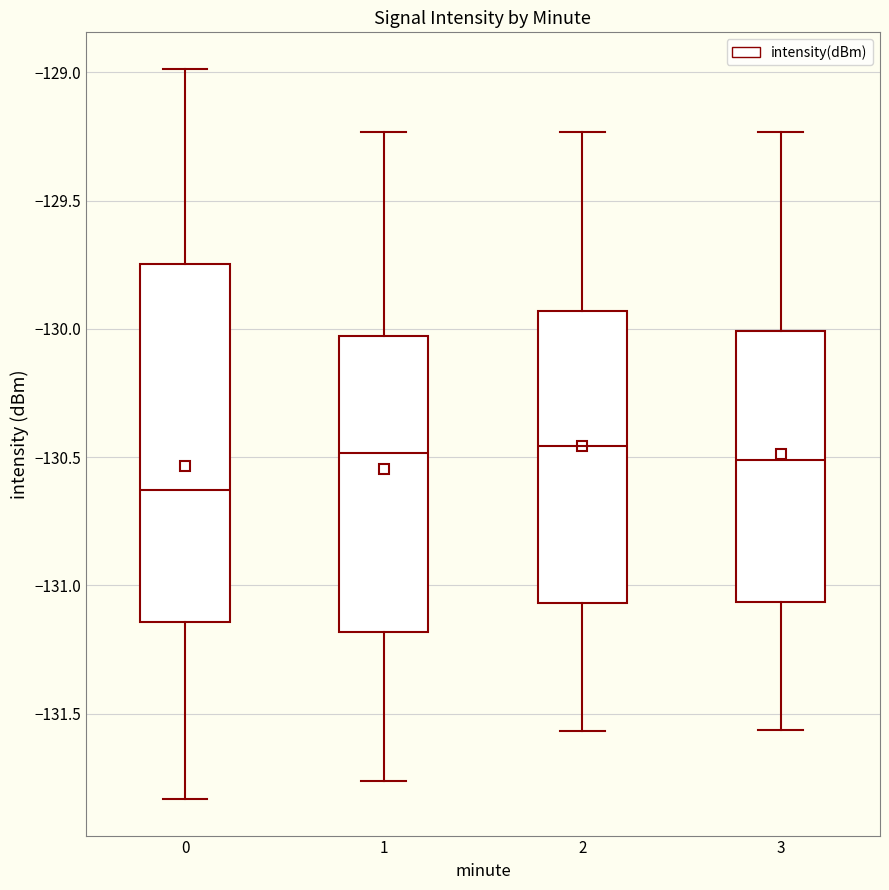

Reading left to right, transcribe this box plot: for each box, give where its median line is, the range the box spans, and where its two whiskers end, as read against the y-axis. The values are not printed on the chart, so give them approximately, as read against the axis.

0: median -130.65, box -131.15 to -129.75, whiskers -131.85 to -129.00
1: median -130.50, box -131.20 to -130.05, whiskers -131.75 to -129.25
2: median -130.45, box -131.05 to -129.95, whiskers -131.55 to -129.25
3: median -130.50, box -131.05 to -130.00, whiskers -131.55 to -129.25